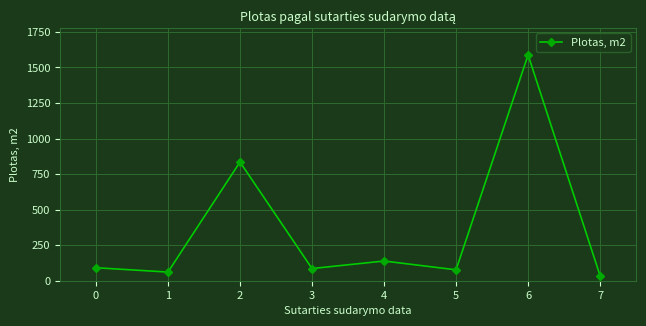

What is the value of the 2nd point from the left?

60.8